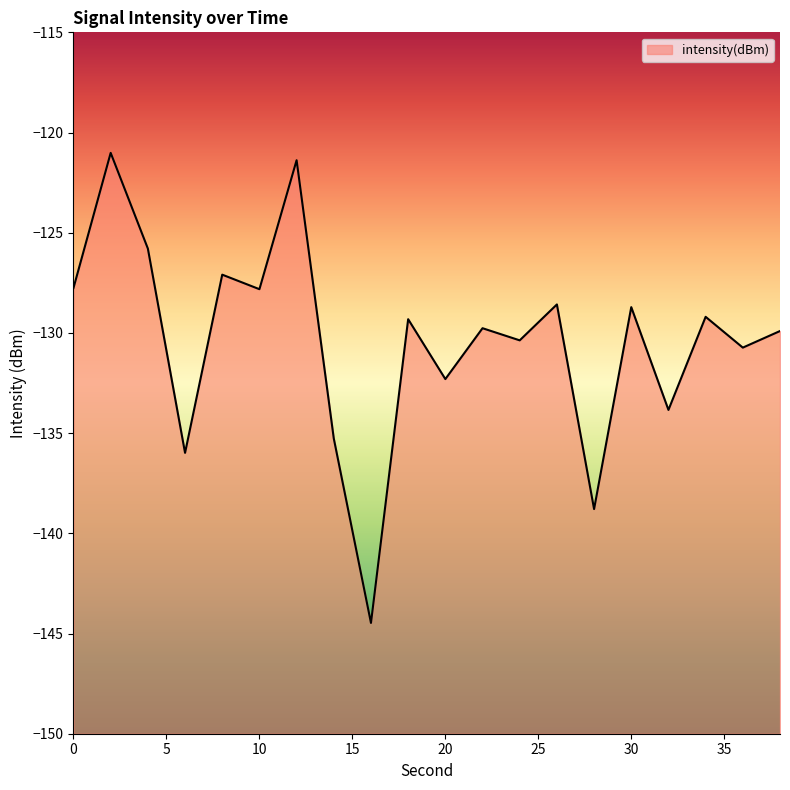

How many lines are shown in the chart?

1